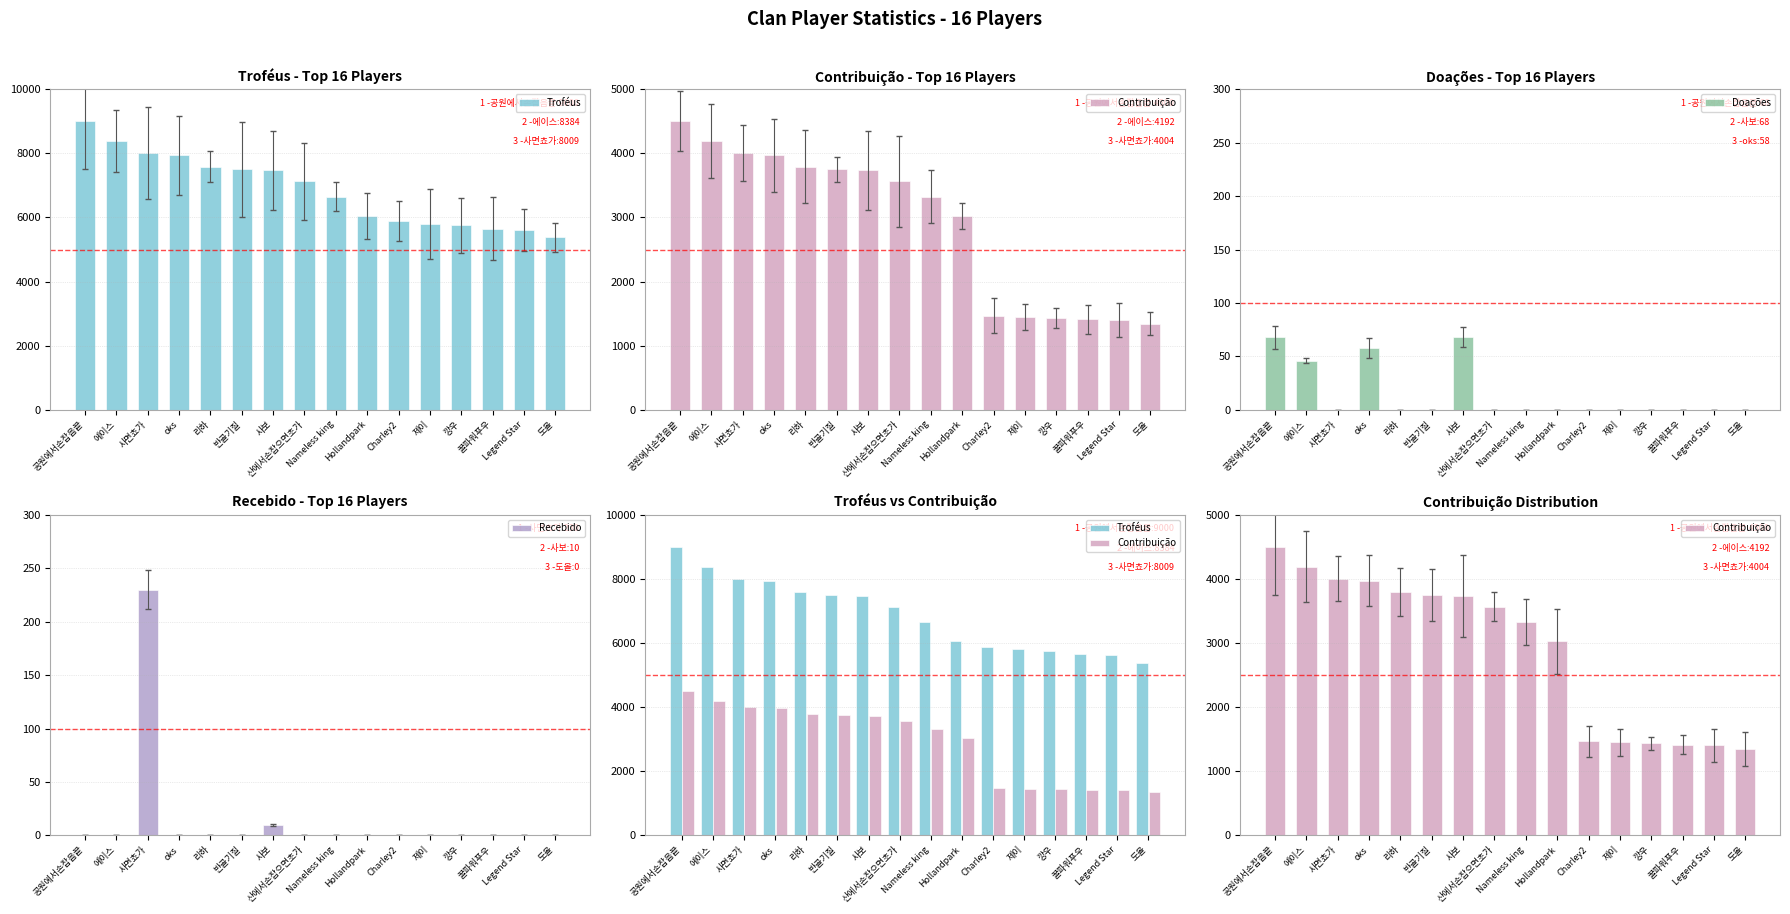

The value of Troféus at 도올 is 2858. True or false?

False